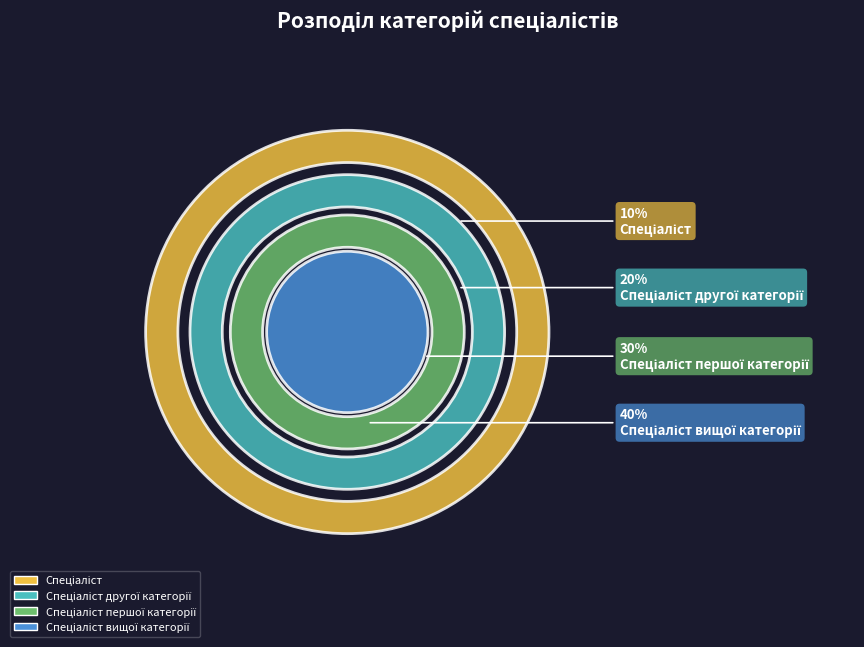

What is the largest slice in the pie chart?

Спеціаліст вищої категорії